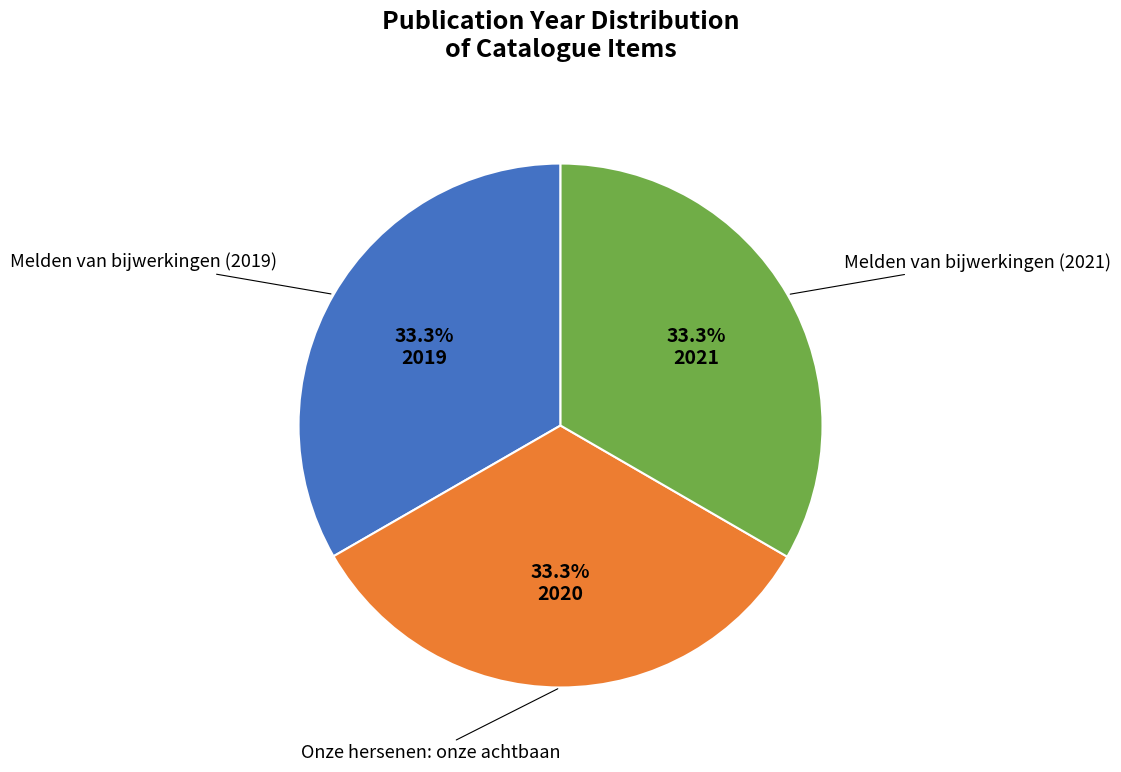

Combined, do Melden van bijwerkingen (2021) and Onze hersenen: onze achtbaan account for over 50%?

Yes